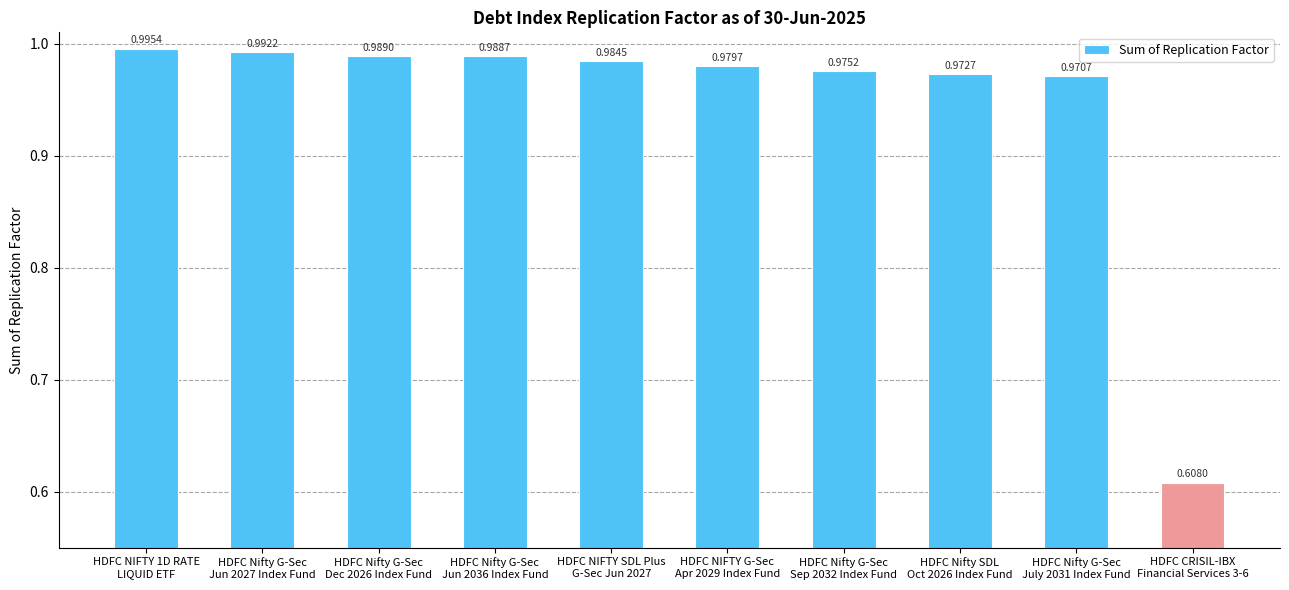

Rank the categories by value from highest to lowest.

HDFC NIFTY 1D RATE
LIQUID ETF, HDFC Nifty G-Sec
Jun 2027 Index Fund, HDFC Nifty G-Sec
Dec 2026 Index Fund, HDFC Nifty G-Sec
Jun 2036 Index Fund, HDFC NIFTY SDL Plus
G-Sec Jun 2027, HDFC NIFTY G-Sec
Apr 2029 Index Fund, HDFC Nifty G-Sec
Sep 2032 Index Fund, HDFC Nifty SDL
Oct 2026 Index Fund, HDFC Nifty G-Sec
July 2031 Index Fund, HDFC CRISIL-IBX
Financial Services 3-6